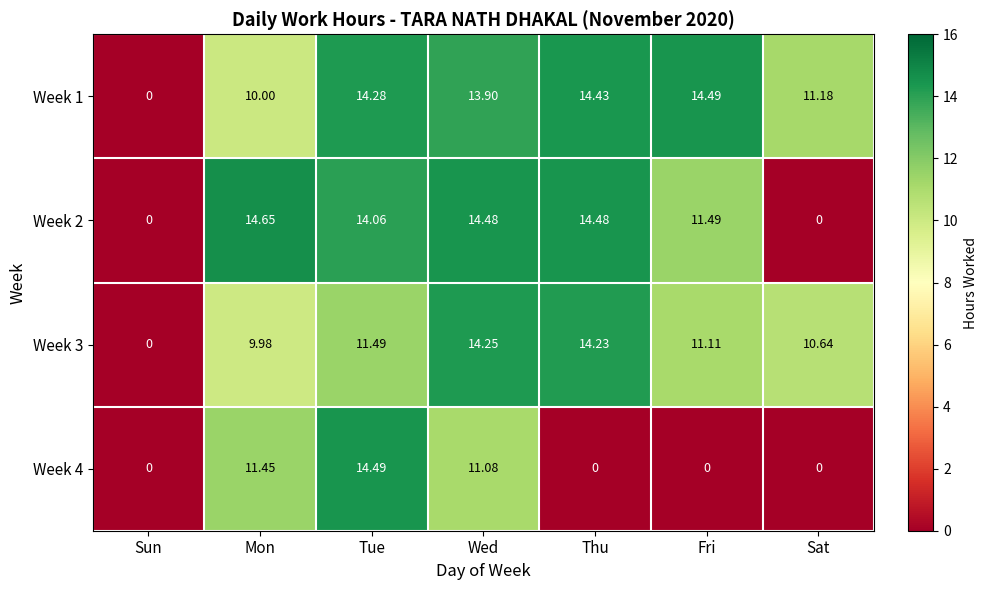

How many values in the Week 2 series exceed 14?

4